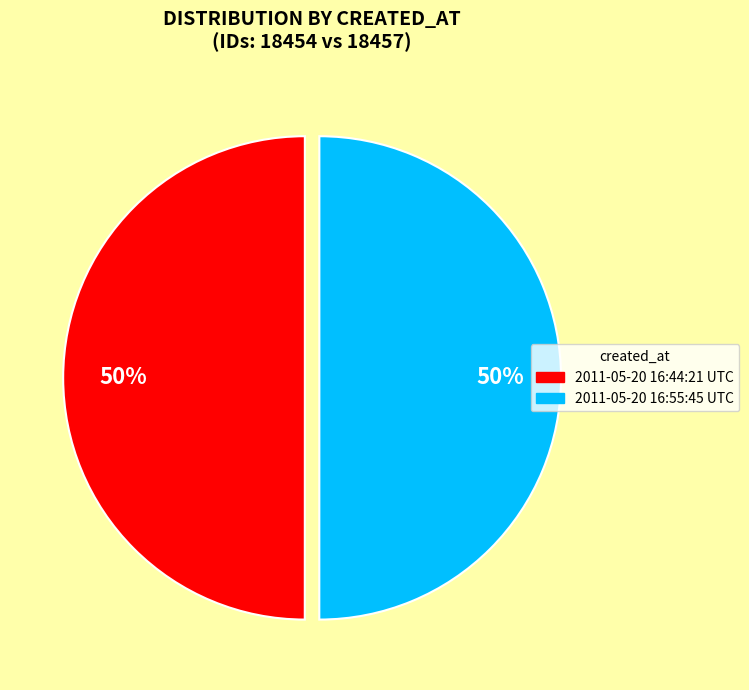

Approximately how many times larger is the value at 2011-05-20 16:55:45 UTC compared to 2011-05-20 16:44:21 UTC?

1.0